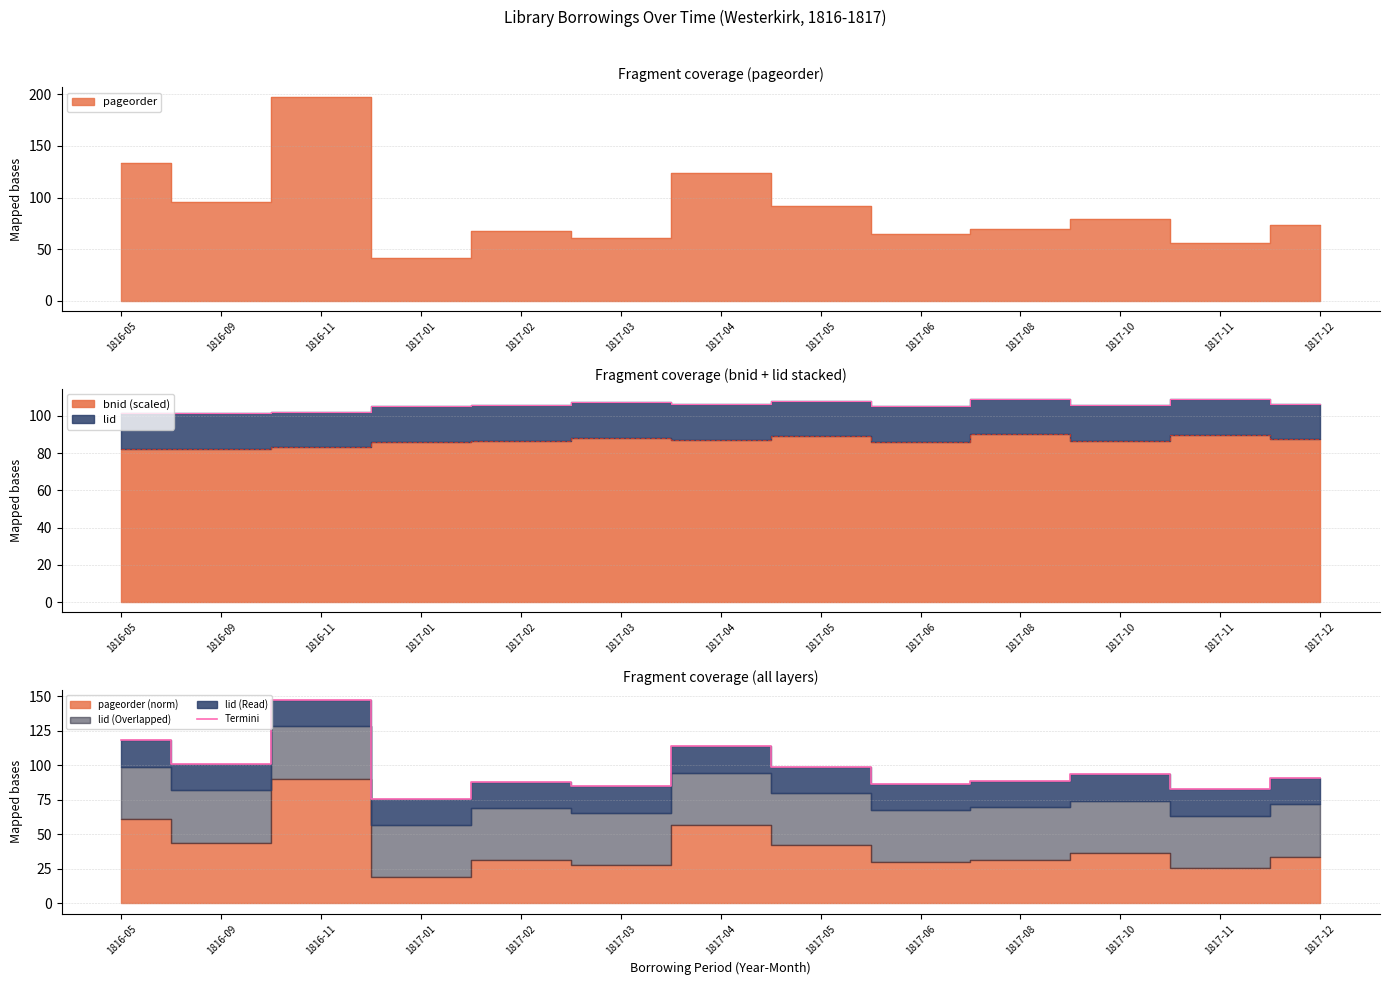

What is the value of the 5th point from the left?

88.1